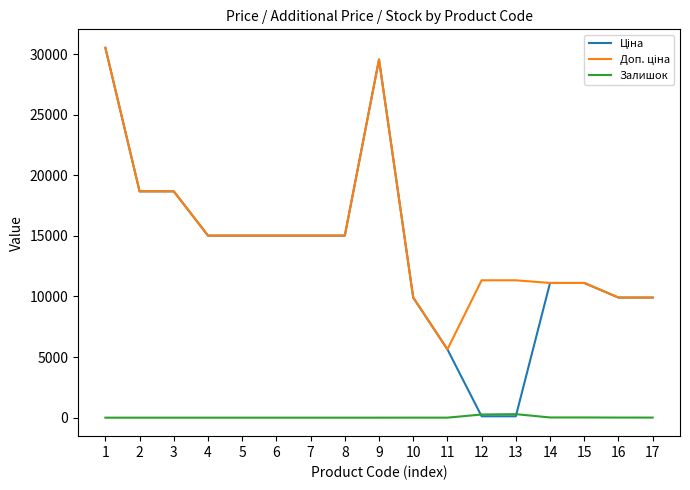

How many lines are shown in the chart?

3